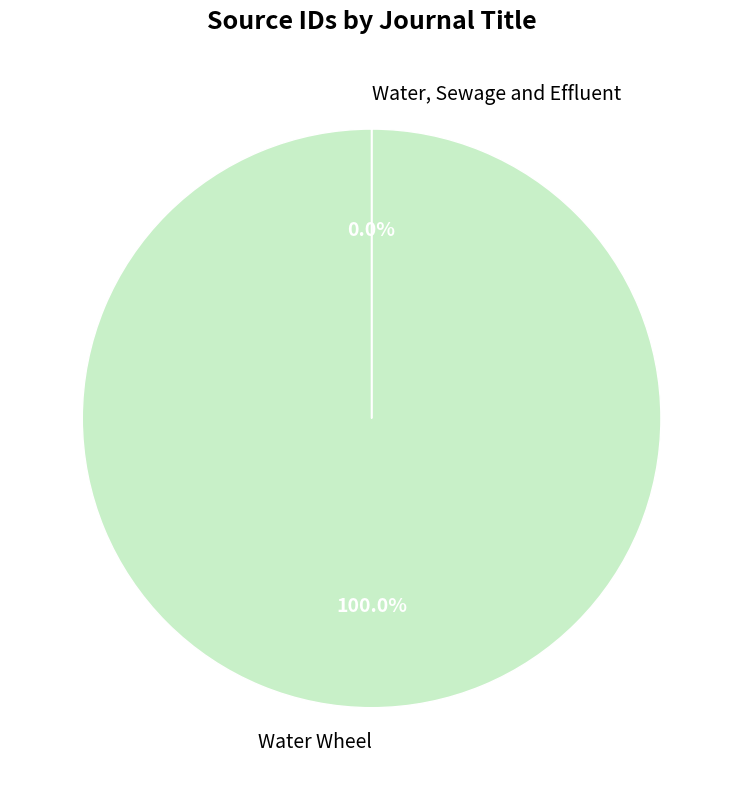

The Water Wheel slice represents 100% of the pie. True or false?

True